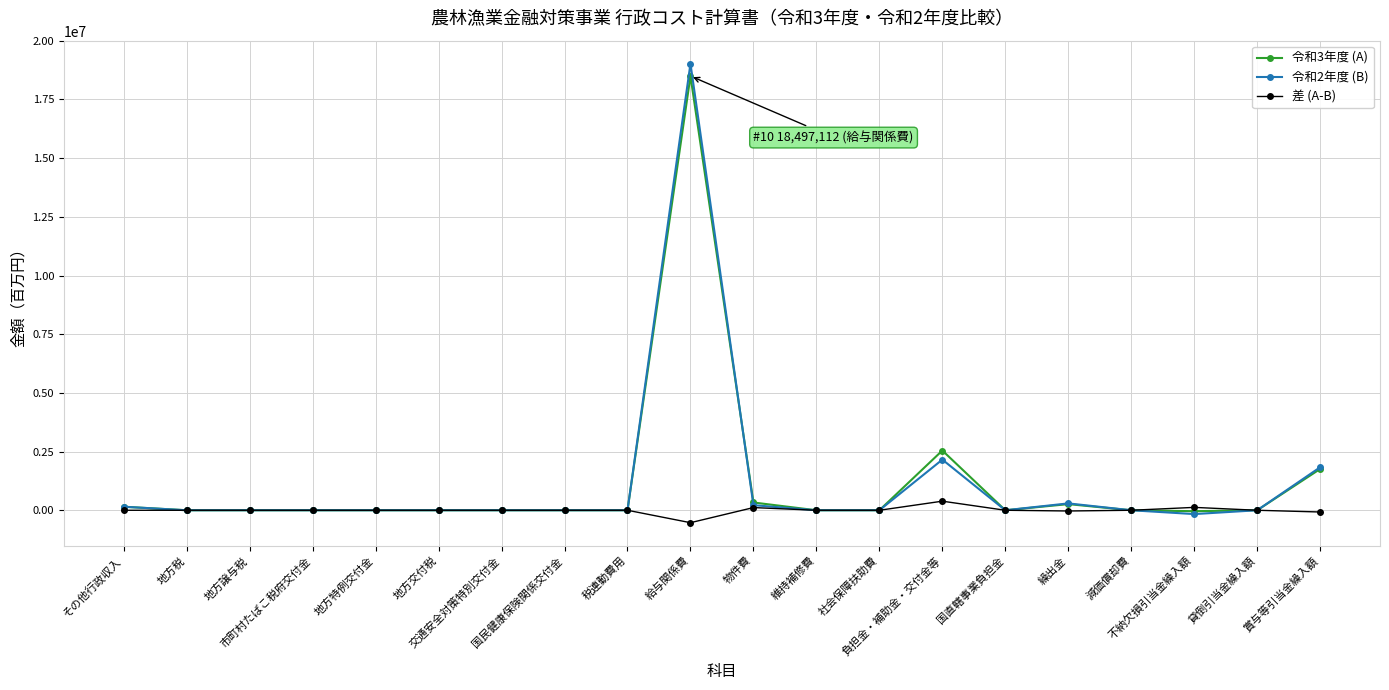

At which category does the chart reach its minimum across all series?

給与関係費